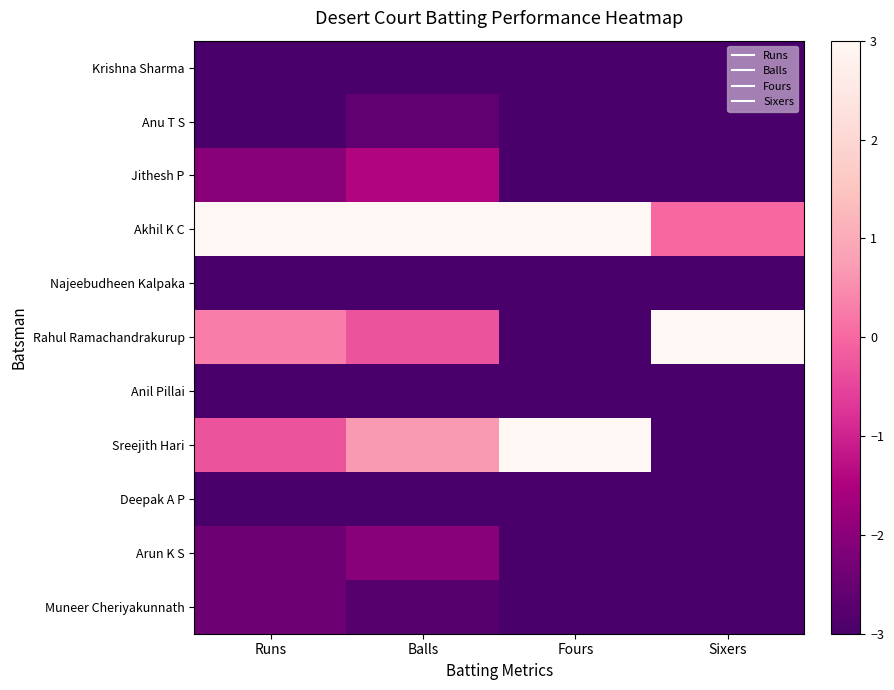

Reading left to right, extract all data points from this chart.

Krishna Sharma: Runs=-3.0	Balls=-3.0	Fours=-3.0	Sixers=-3.0
Anu T S: Runs=-3.0	Balls=-2.6	Fours=-3.0	Sixers=-3.0
Jithesh P: Runs=-2.0	Balls=-1.5	Fours=-3.0	Sixers=-3.0
Akhil K C: Runs=3.0	Balls=3.0	Fours=3.0	Sixers=0.0
Najeebudheen Kalpaka: Runs=-3.0	Balls=-3.0	Fours=-3.0	Sixers=-3.0
Rahul Ramachandrakurup: Runs=0.3	Balls=-0.3	Fours=-3.0	Sixers=3.0
Anil Pillai: Runs=-3.0	Balls=-3.0	Fours=-3.0	Sixers=-3.0
Sreejith Hari: Runs=-0.3	Balls=0.7	Fours=3.0	Sixers=-3.0
Deepak A P: Runs=-3.0	Balls=-3.0	Fours=-3.0	Sixers=-3.0
Arun K S: Runs=-2.4	Balls=-2.0	Fours=-3.0	Sixers=-3.0
Muneer Cheriyakunnath: Runs=-2.4	Balls=-2.8	Fours=-3.0	Sixers=-3.0